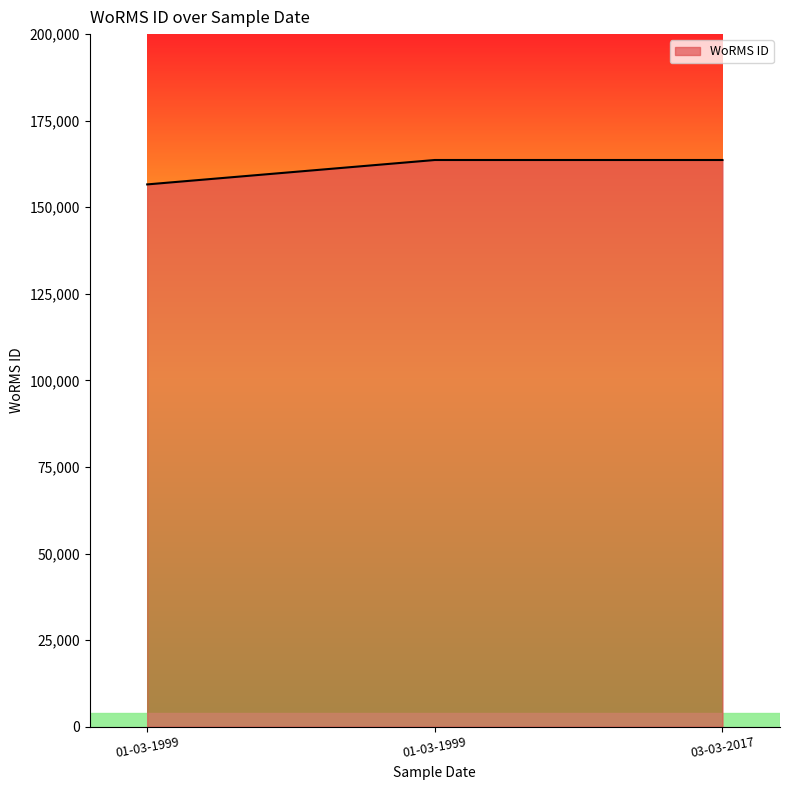

Count the number of data series in this chart.

1